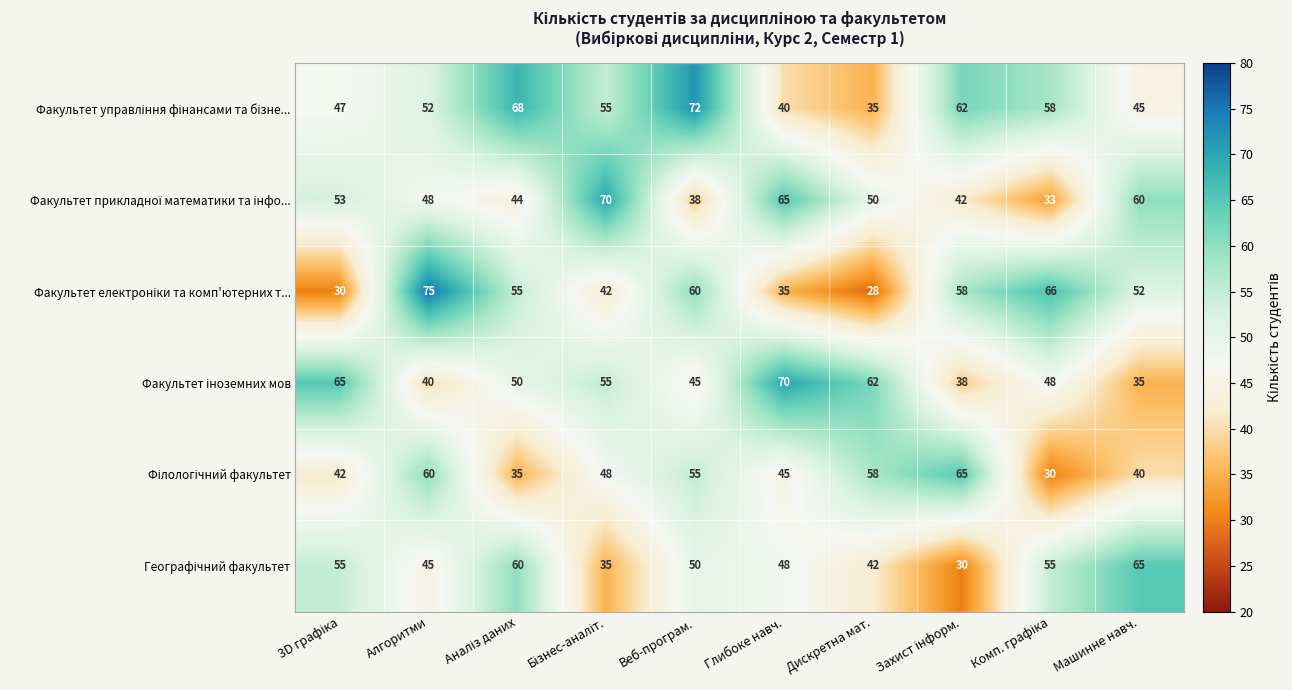

Between Бізнес-аналіт. and Дискретна мат., which is larger?

Бізнес-аналіт.